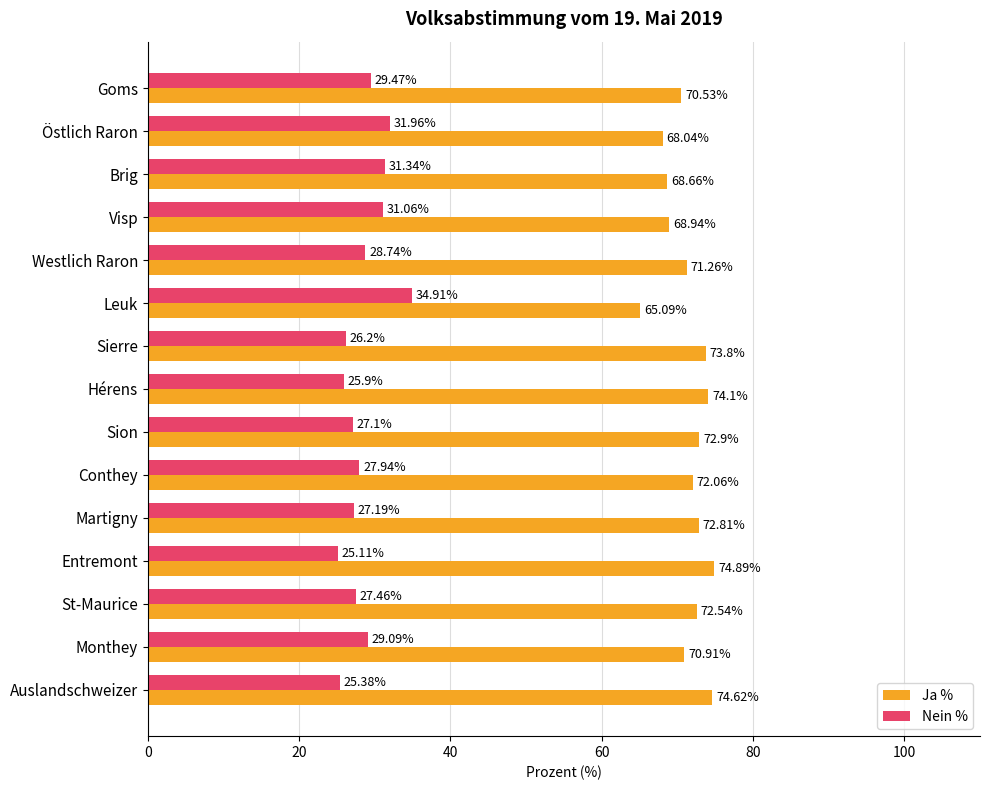

What is the total value across all series at Sion?

100.0